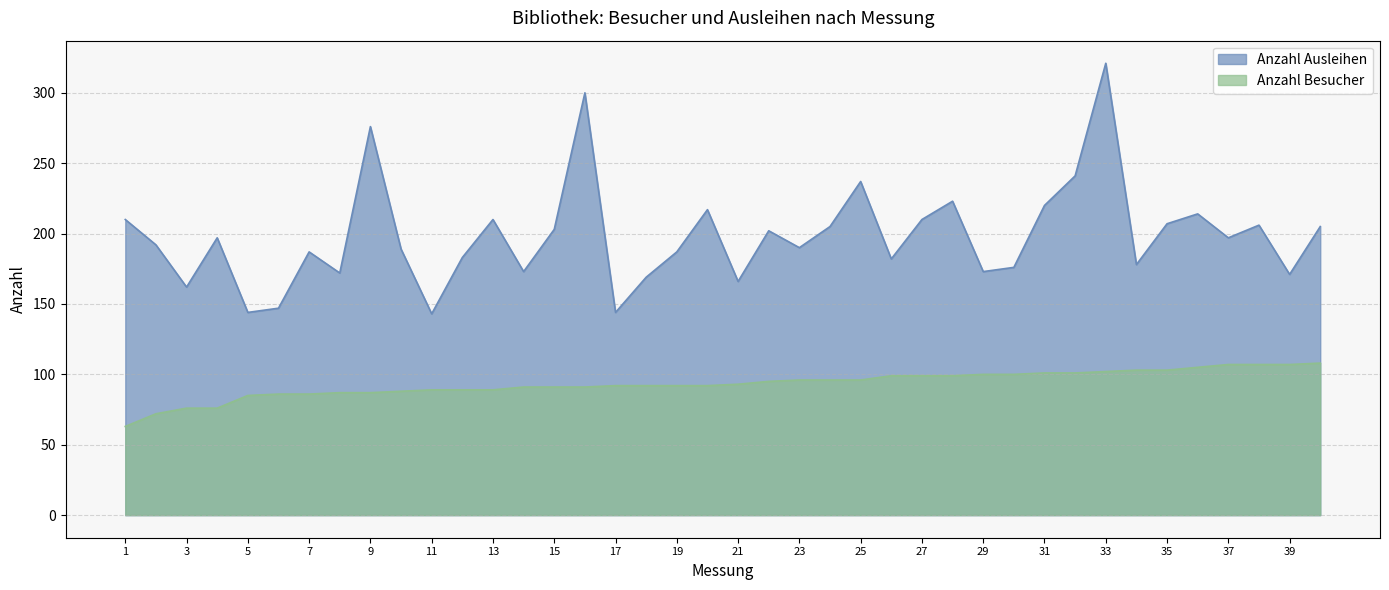

Which label corresponds to the largest value in the chart?

33